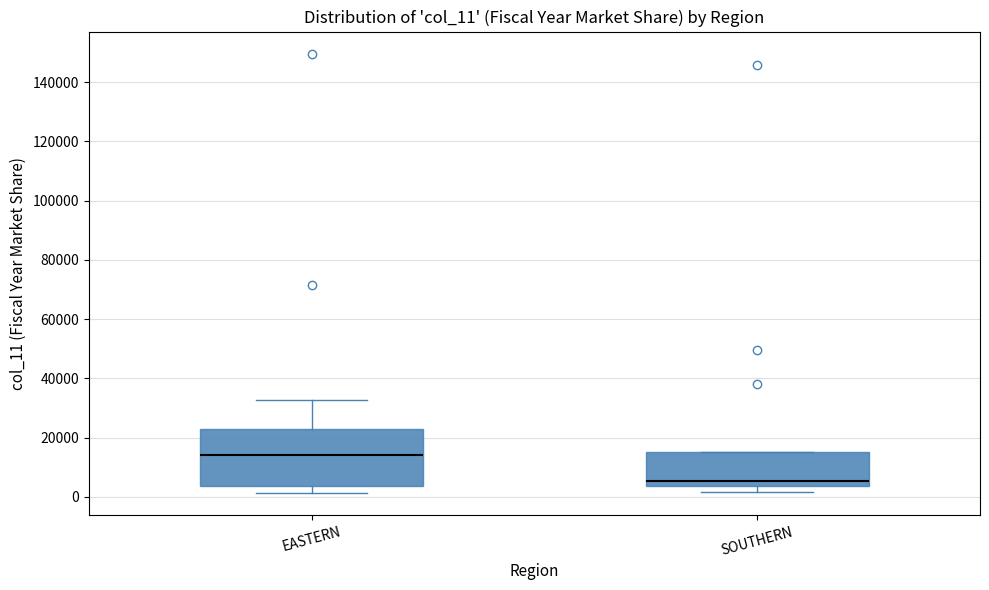

Which box's median line is the lowest?

SOUTHERN